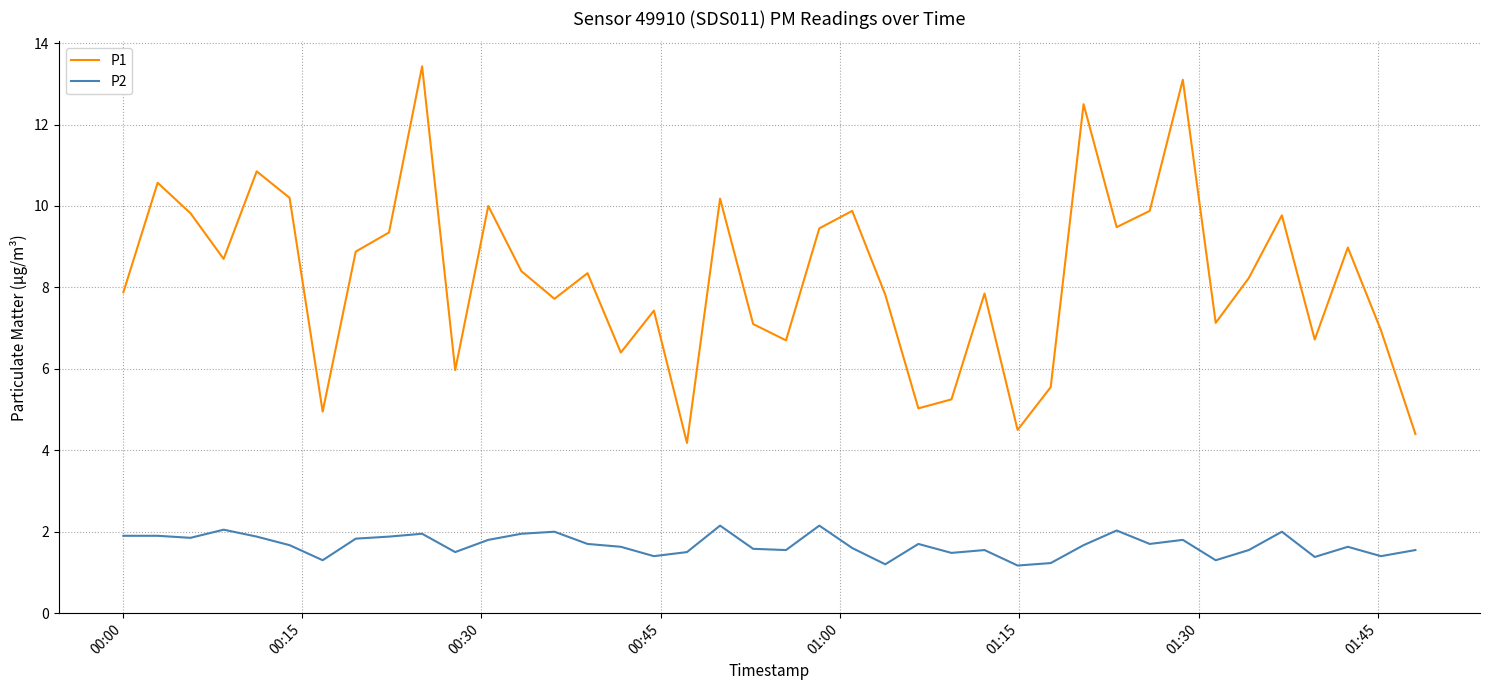

Rank the series by their average value, from lowest to highest.

P2, P1